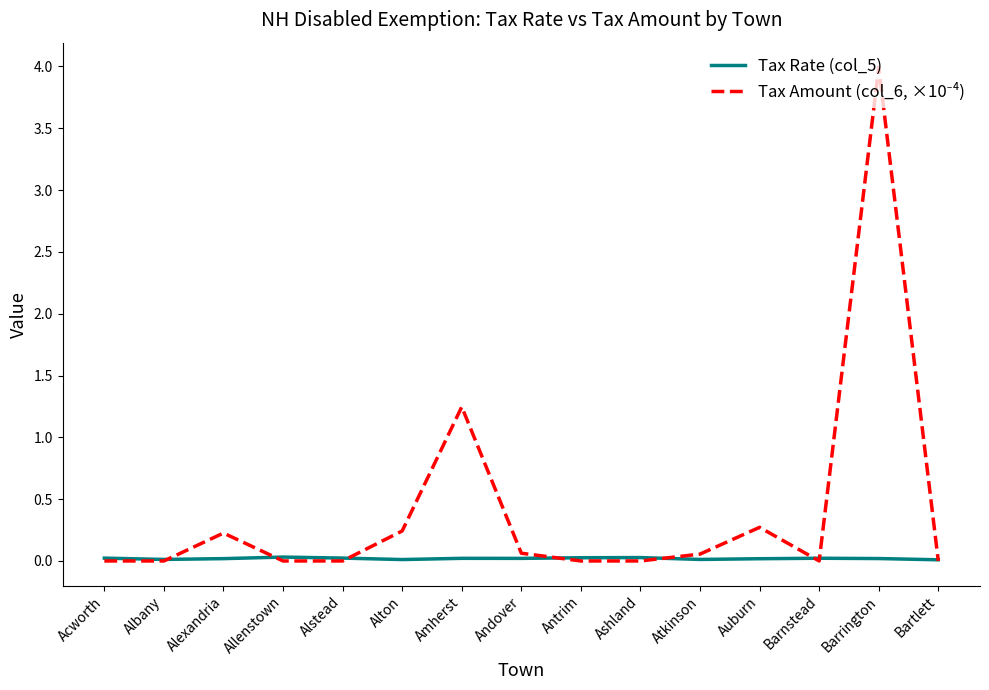

Is it true that Tax Rate (col_5) equals 0.0 at Allenstown?

True